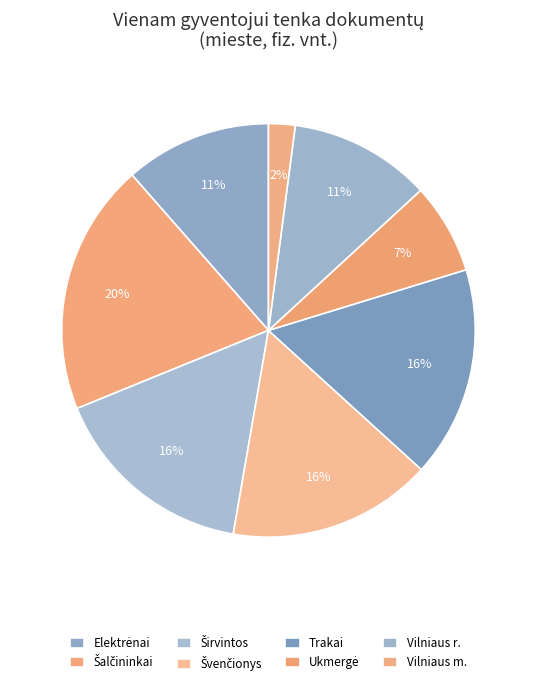

True or false: Elektrėnai accounts for 11% of the total.

True